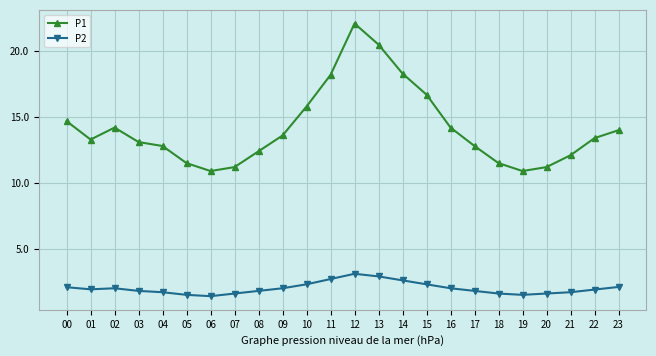

What is the lowest value of the P2 series?

1.4